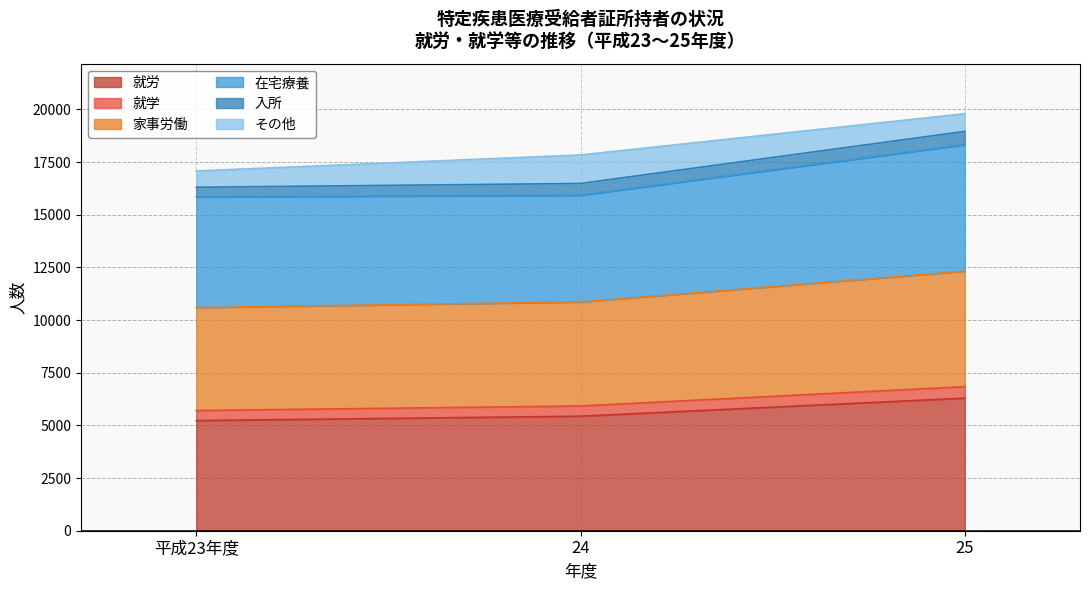

What is the total value across all series at 24?

17837